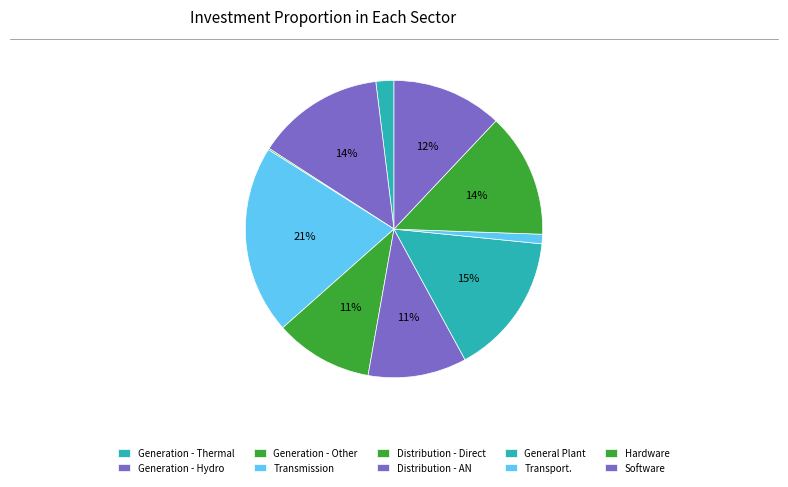

To the nearest percent, what is the combined percentage of Distribution - AN and Generation - Hydro?

25%